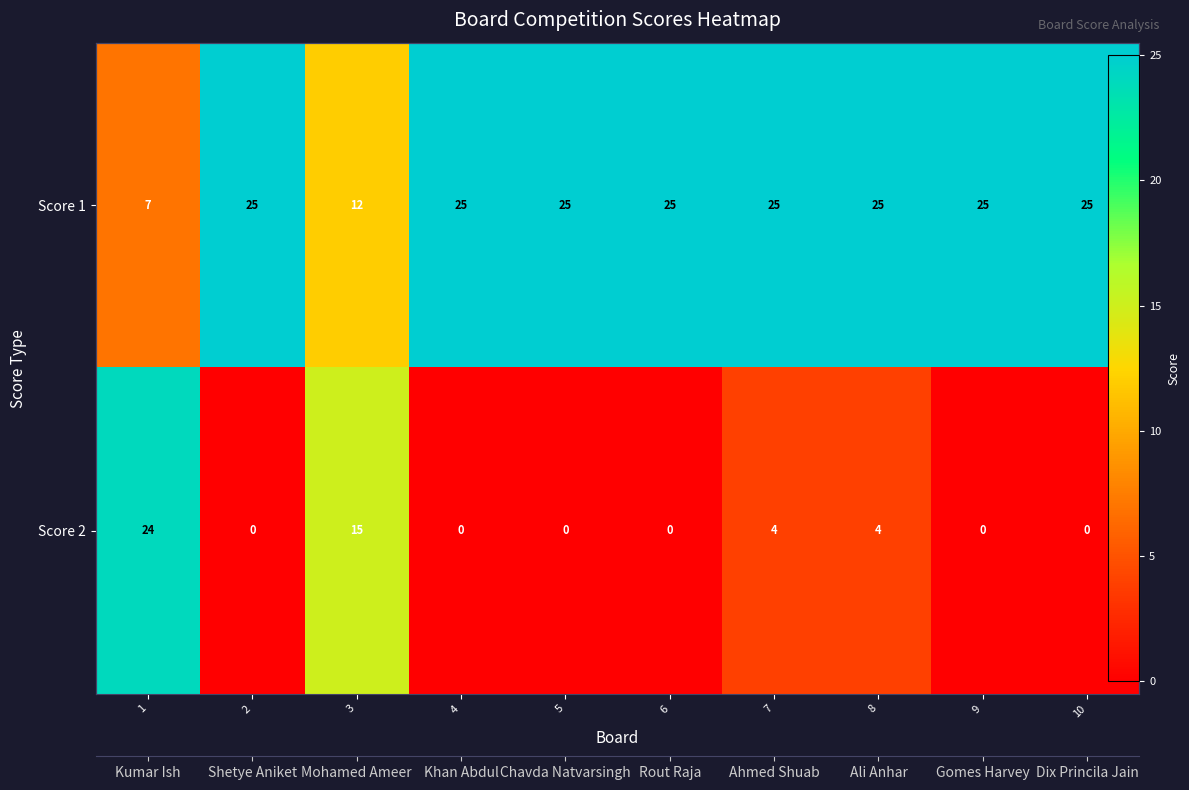

At 3, list the series in order from largest to smallest.

Score 2, Score 1